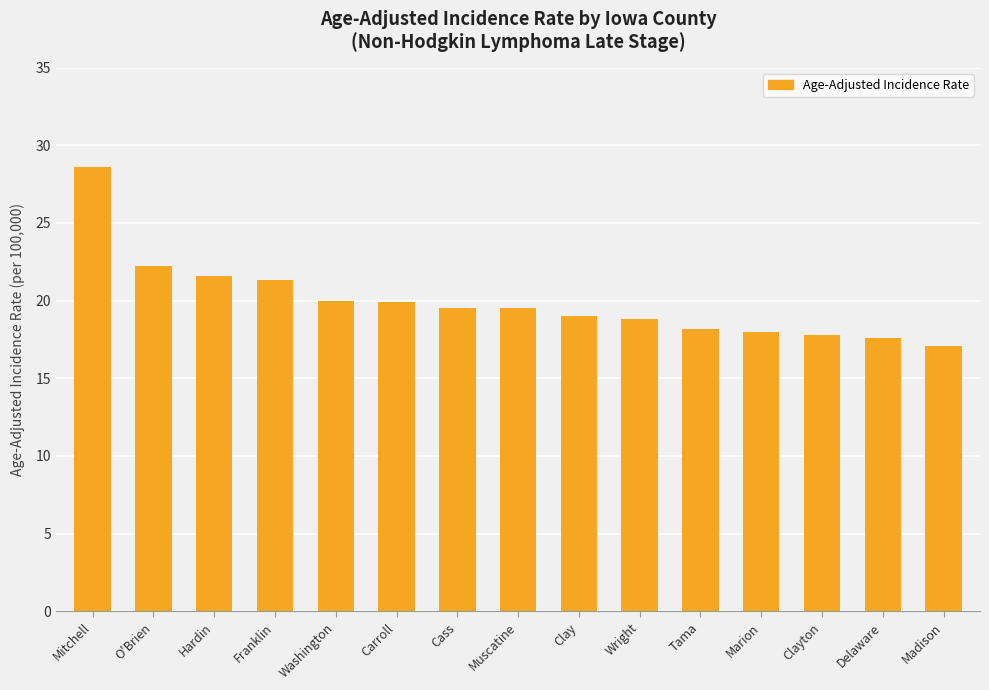

At which category does the chart reach its peak across all series?

Mitchell